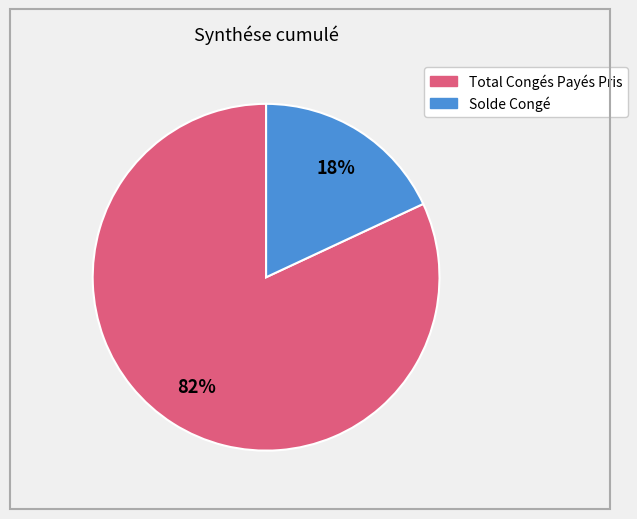

Rank the categories by value from highest to lowest.

Total Congés Payés Pris, Solde Congé